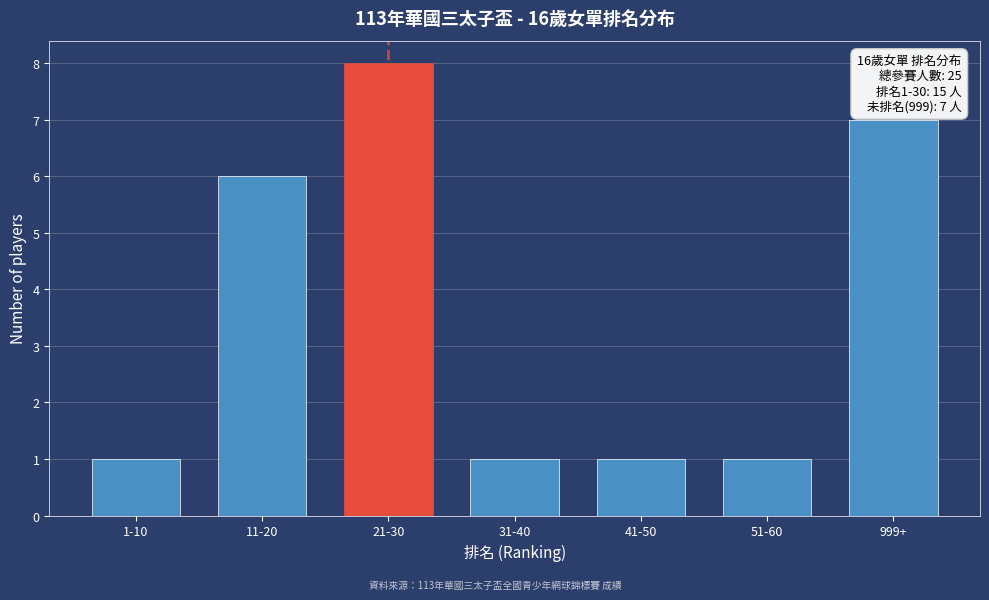

Reading left to right, extract all data points from this chart.

1	6	8	1	1	1	7